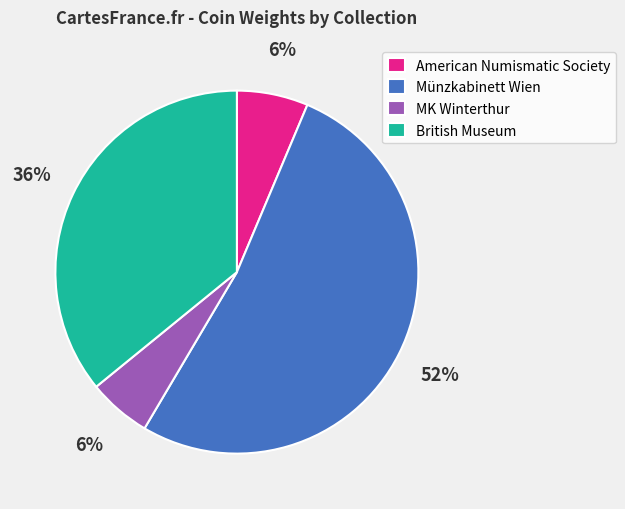

What percentage is the Münzkabinett Wien slice, to the nearest percent?

52%